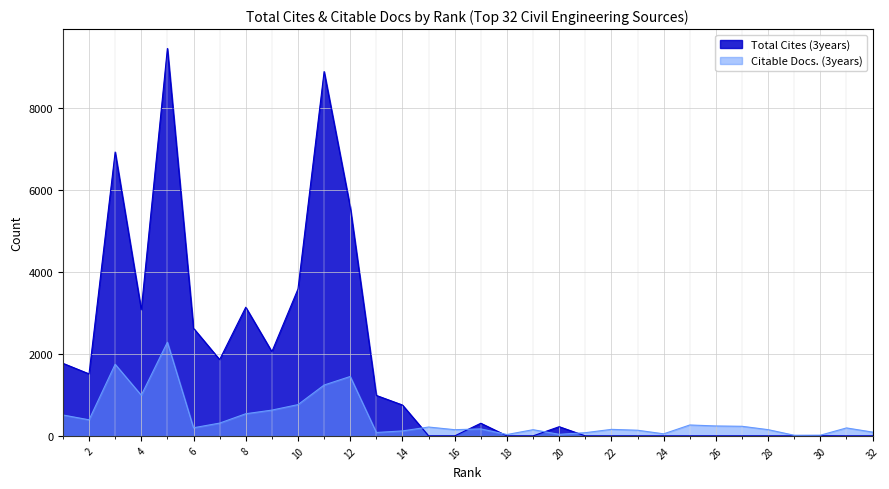

Is the value of Citable Docs. (3years) at 19 greater than the value of Total Cites (3years) at 3?

No